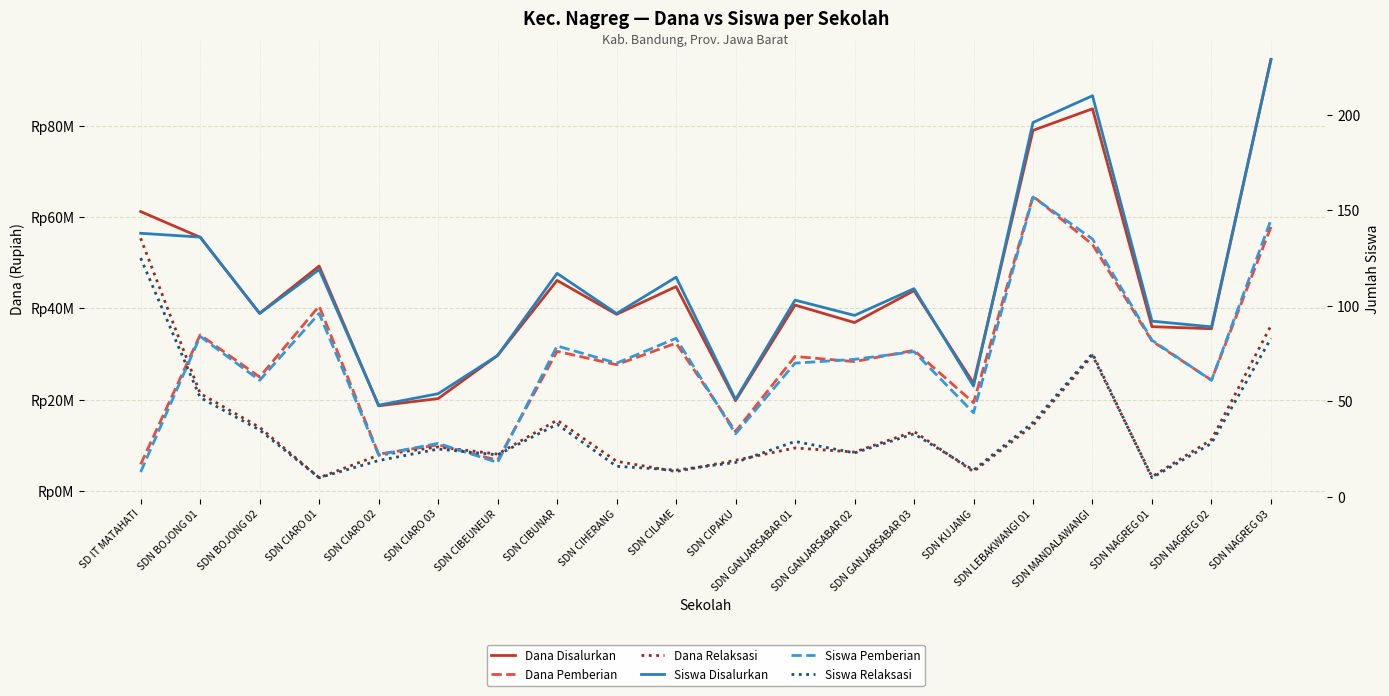

What is the average value of the Siswa Disalurkan series?

111